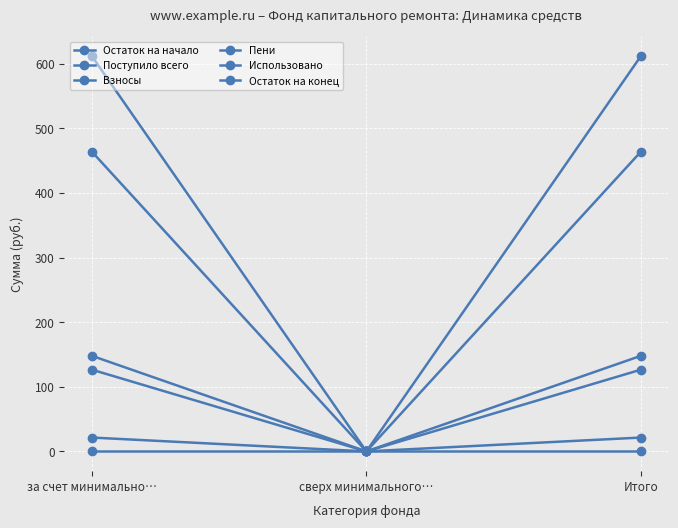

At how many categories does at least one series exceed 424?

2